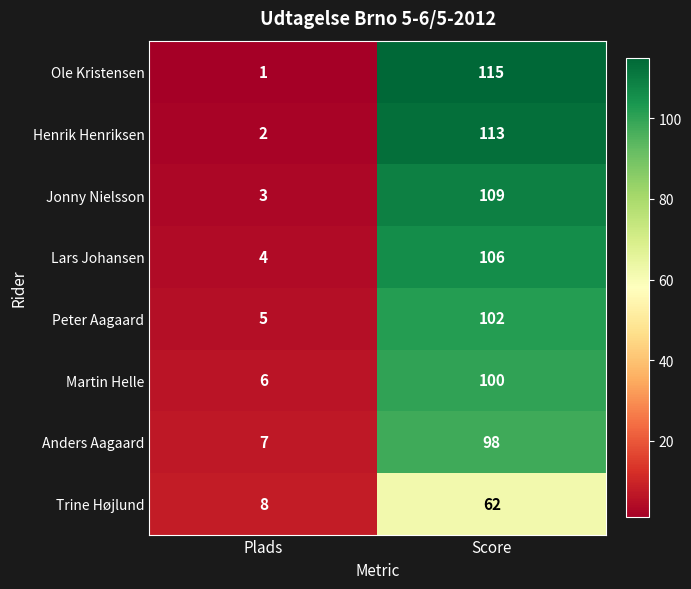

Is it true that Ole Kristensen equals 58 at Score?

False